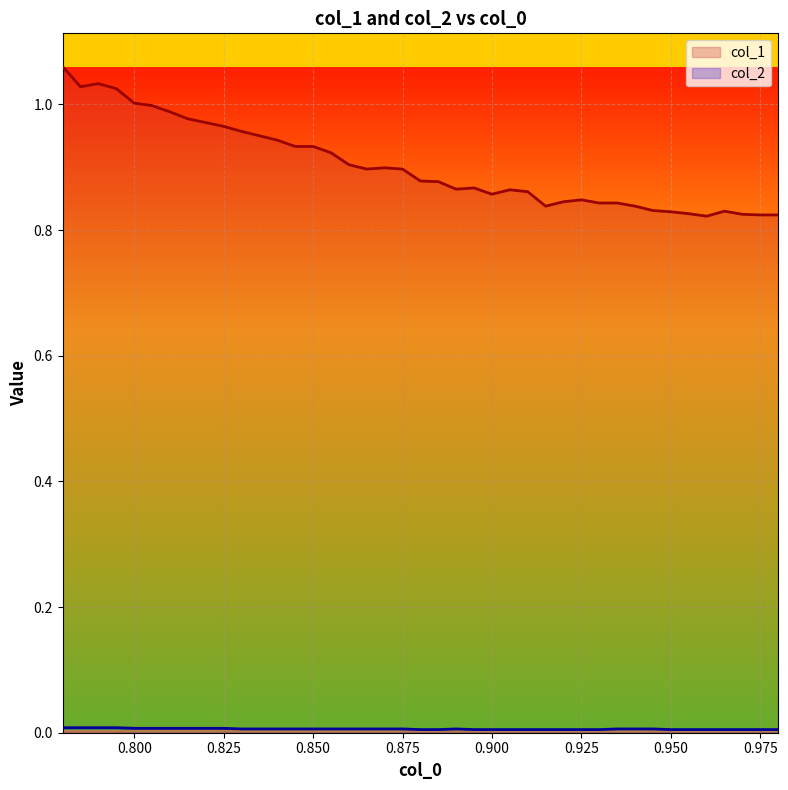

What is the label of the 3rd point from the right?

0.97